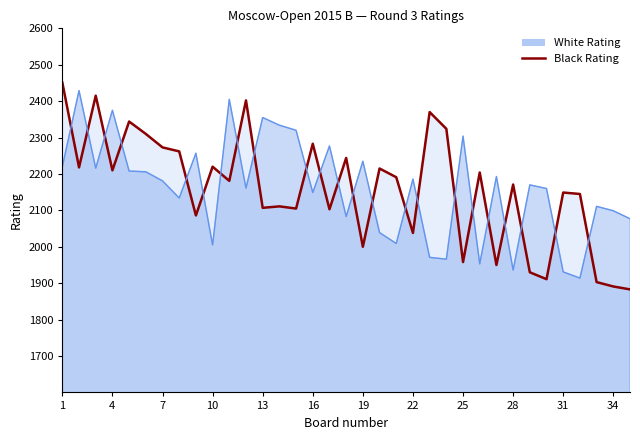

What is the spread (max minus min) of values at 1?

231